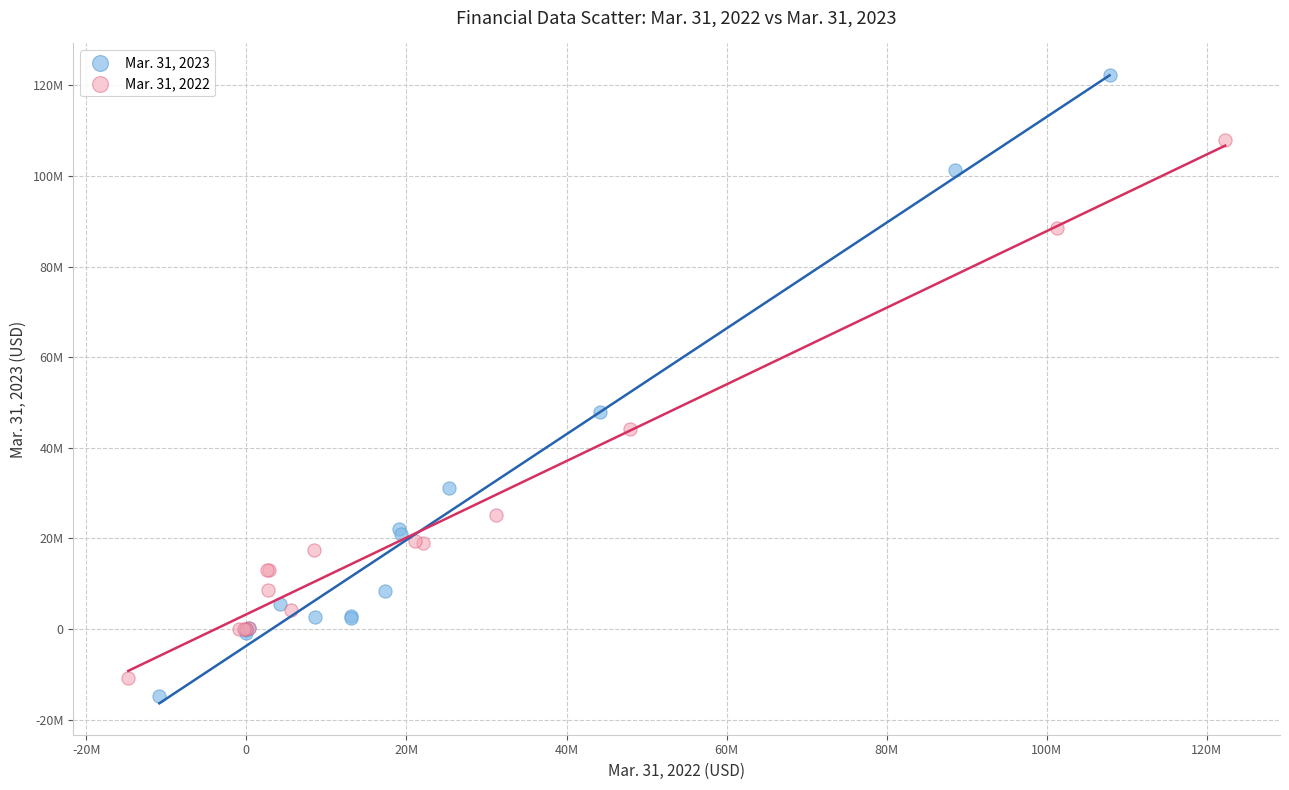

What are all the series names shown in the legend?

Mar. 31, 2023, Mar. 31, 2022